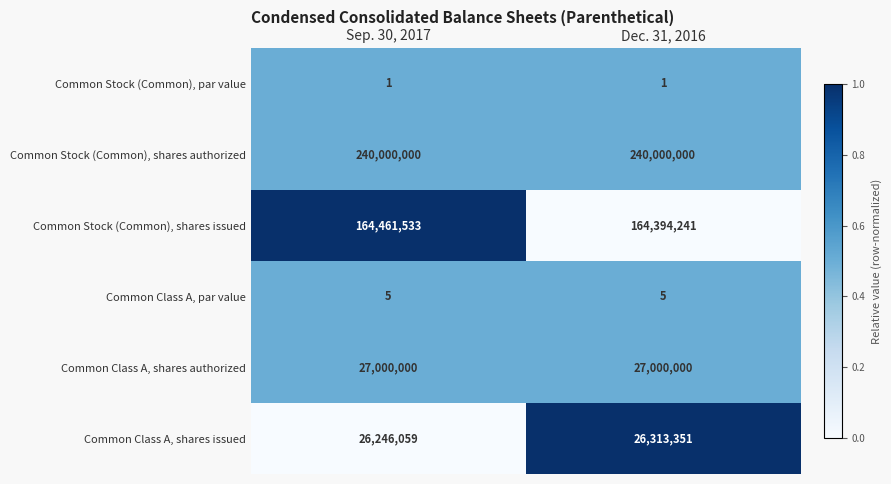

What is the spread (max minus min) of values at Sep. 30, 2017?

239999999